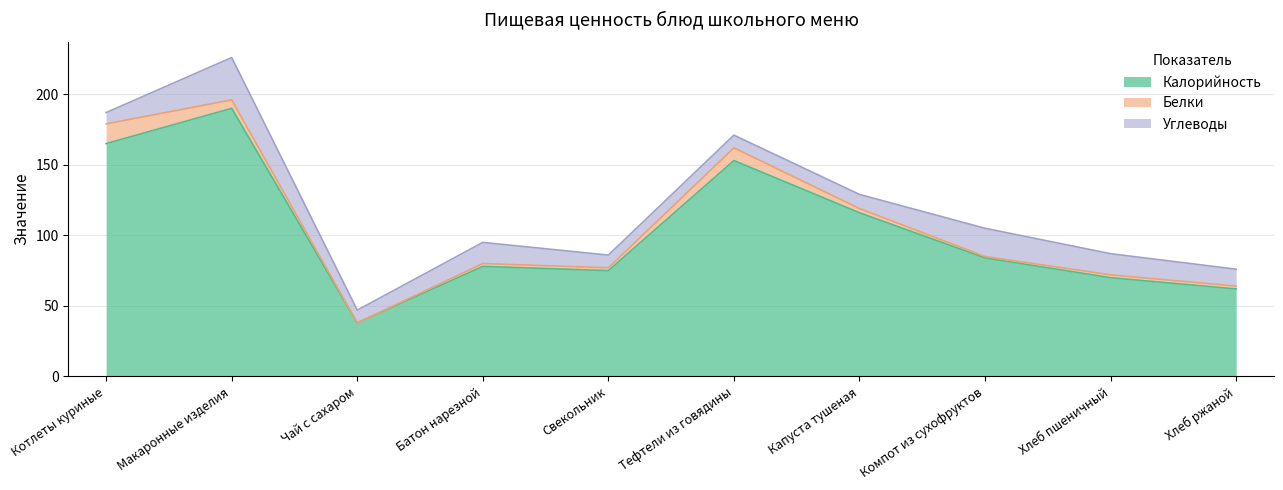

What is the label of the 4th point from the left?

Батон нарезной